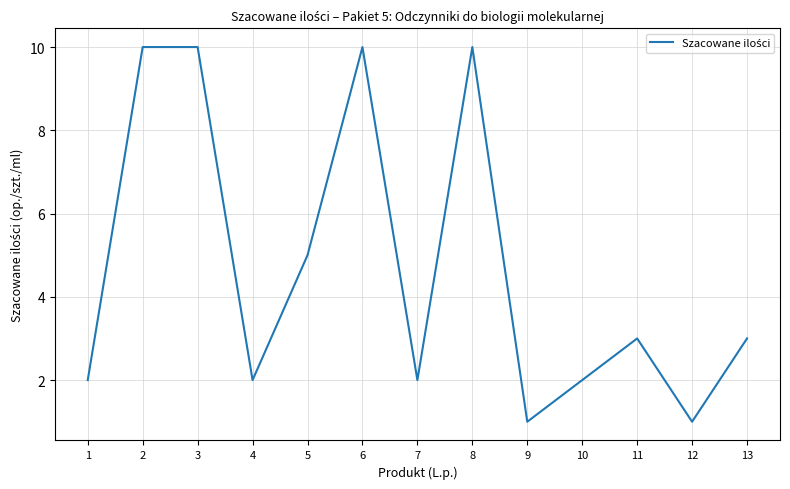

How many lines are shown in the chart?

1